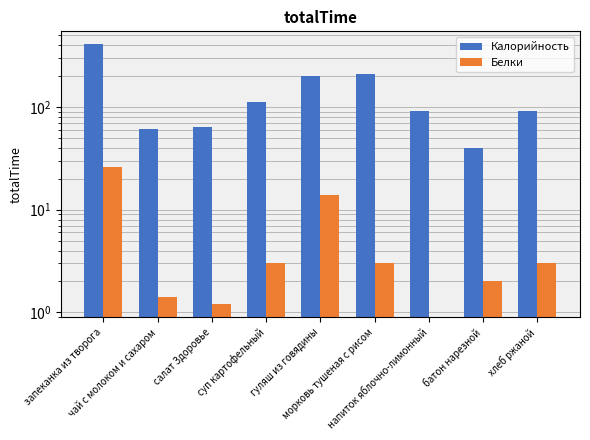

Which series changed the most between запеканка из творога and чай с молоком и сахаром?

Калорийность